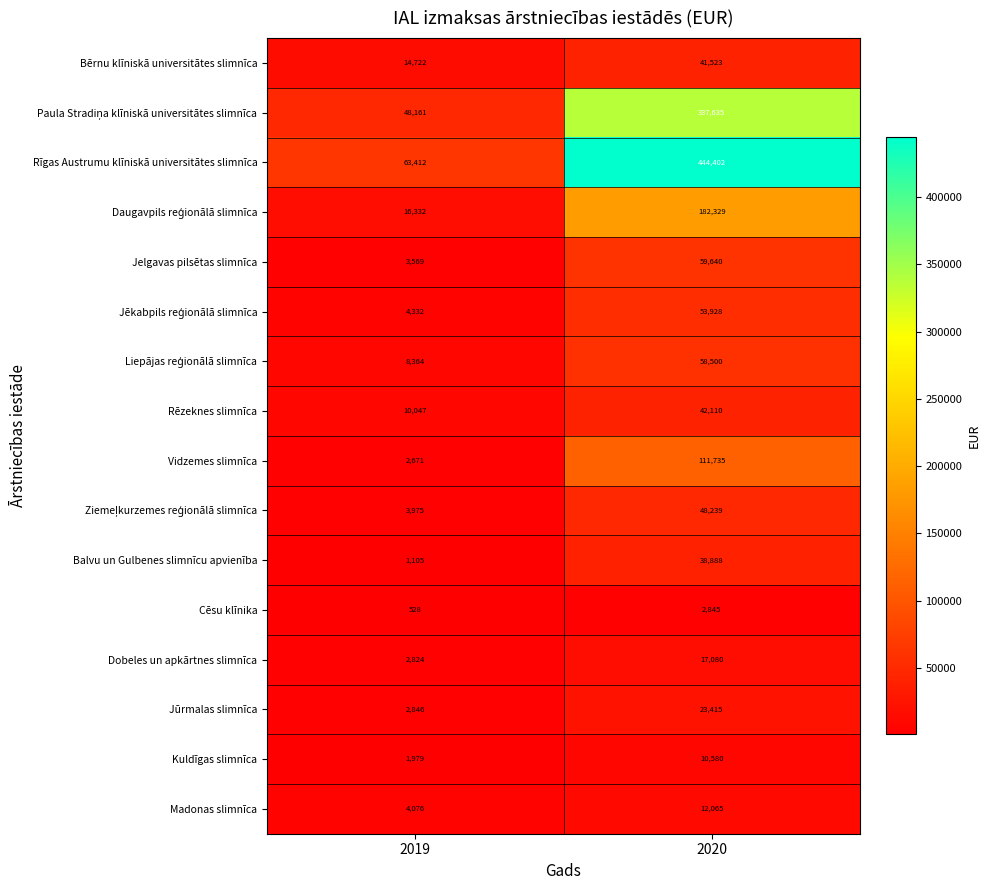

What is the highest value of the Bērnu klīniskā universitātes slimnīca series?

41523